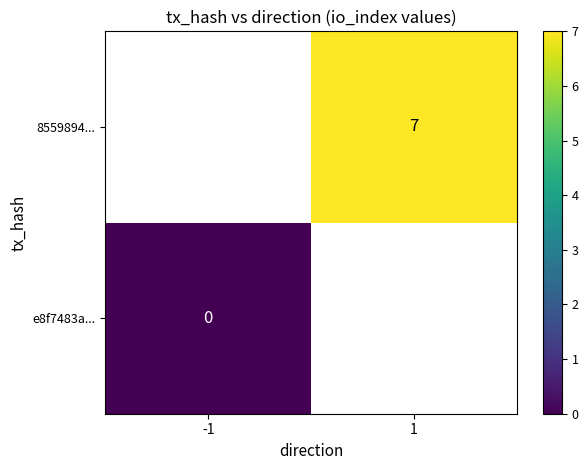

Is it true that 8559894... equals 7 at 1?

True